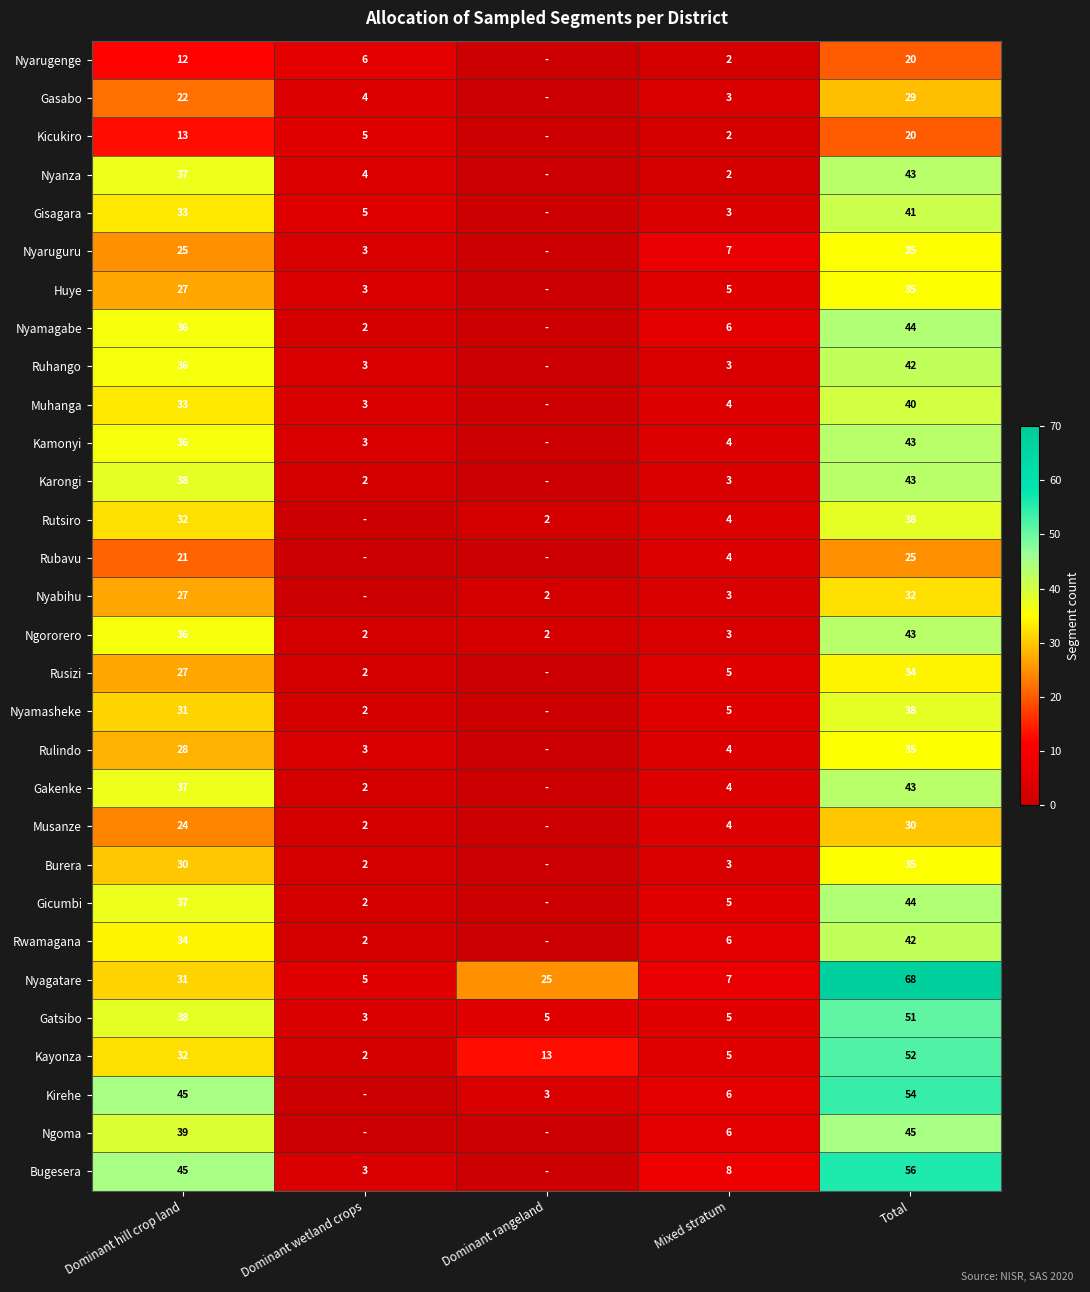

What is the spread (max minus min) of values at Total?

48